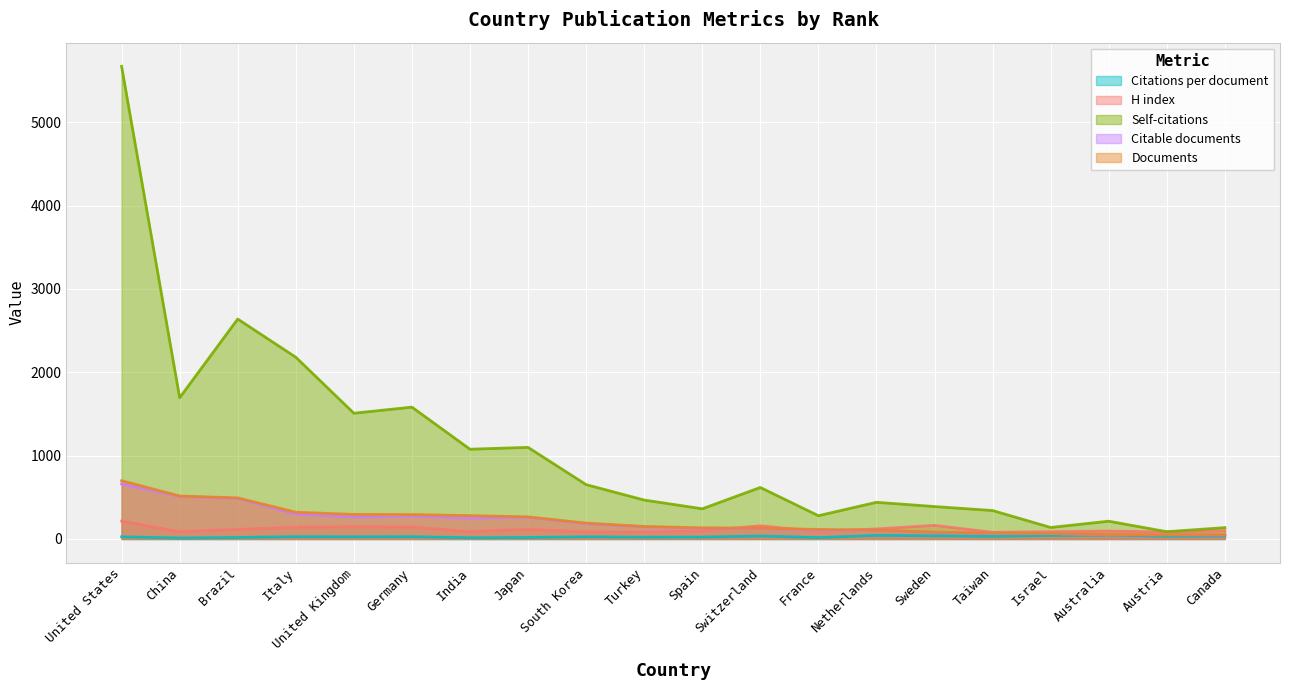

How many interior local peaks does the Citable documents series have?

4